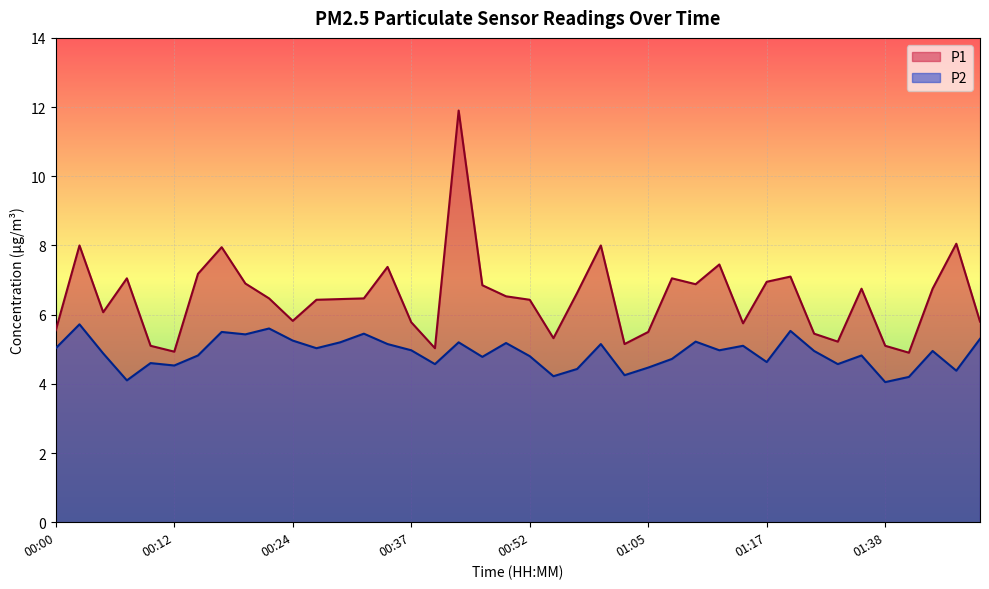

True or false: P2 and P1 intersect in this chart.

False